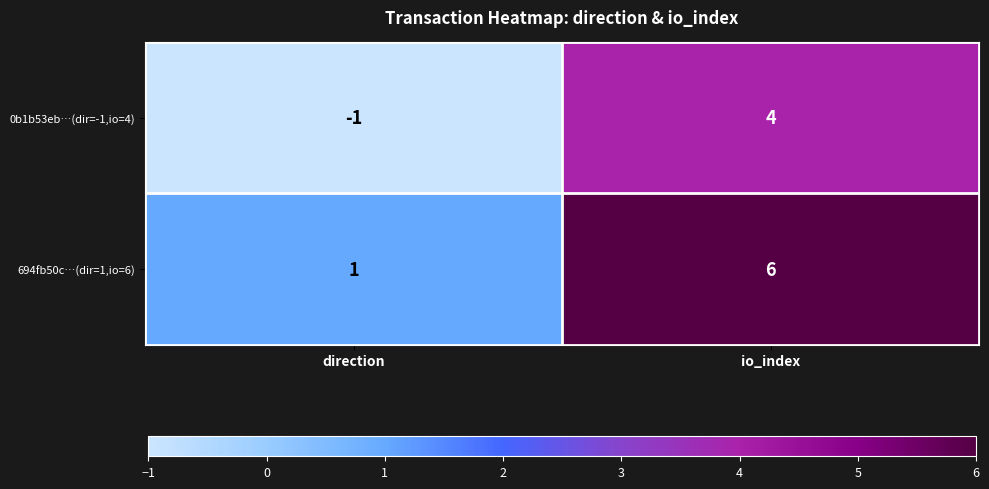

At which label is 0b1b53eb…(dir=-1,io=4) closest to 1?

direction